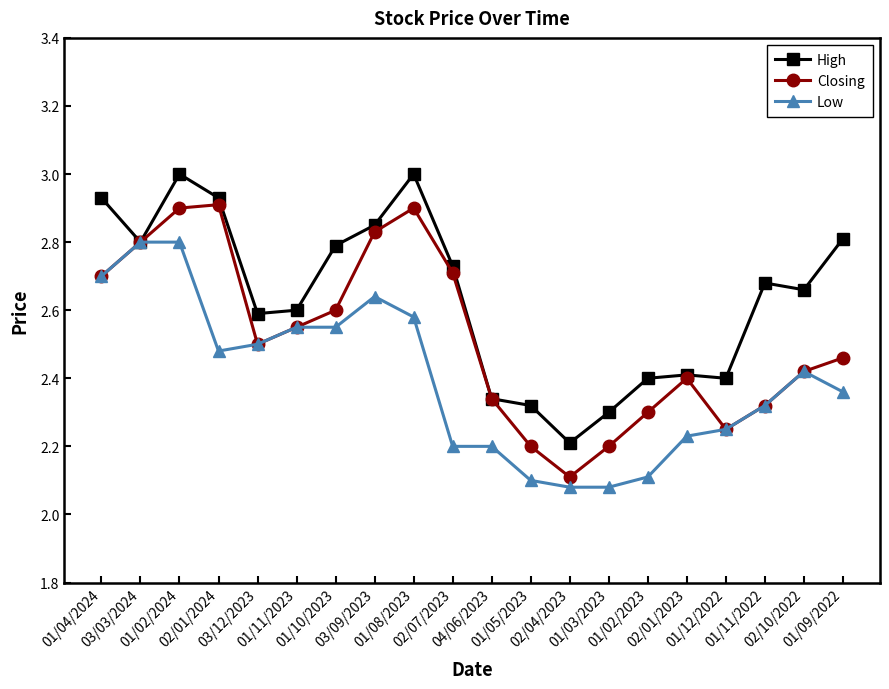

The value of Low at 04/06/2023 is 0.8. True or false?

False